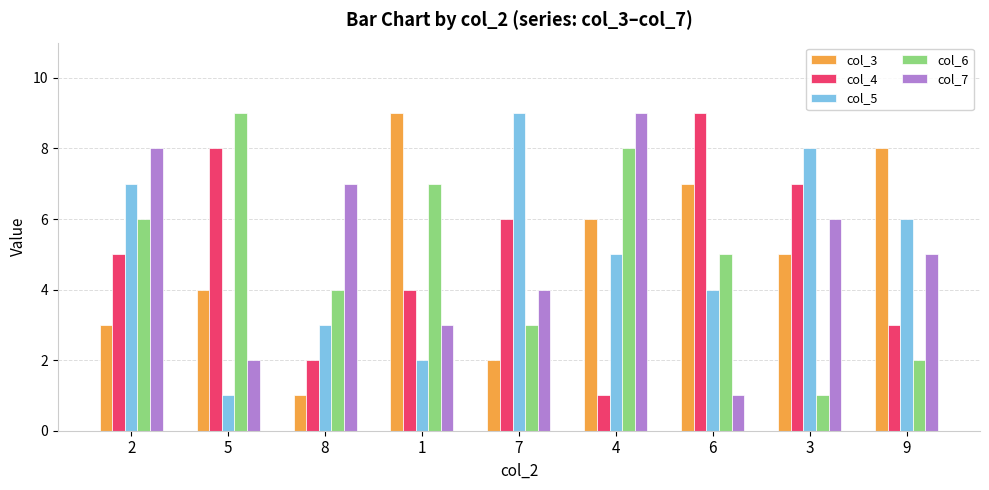

What is the value of the col_5 bar at the 8th from the left?

8